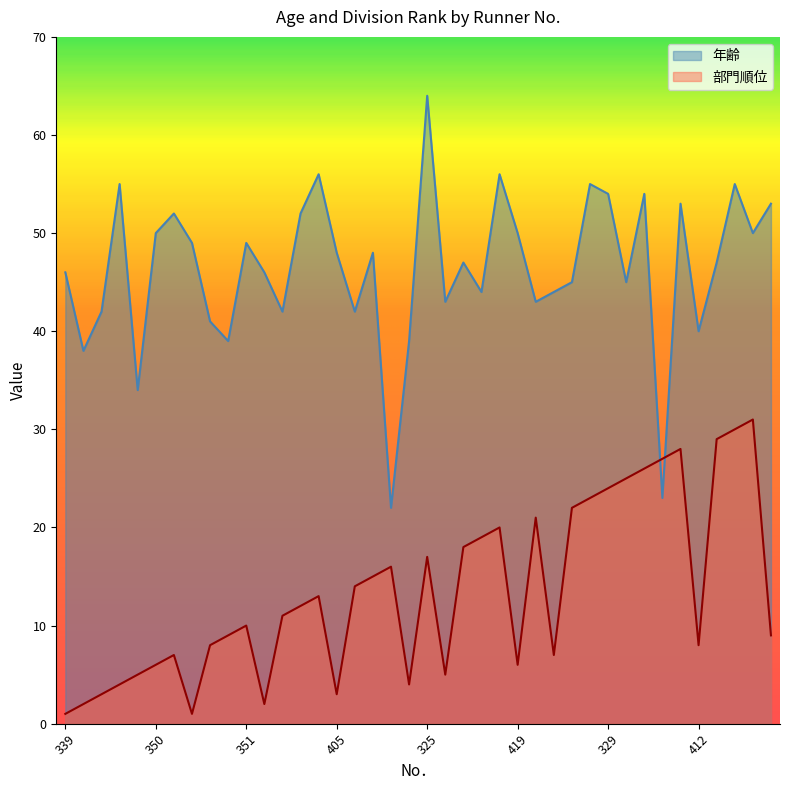

Reading left to right, transcribe all the data shown in this chart.

年齢: 339=46	356=38	360=42	306=55	323=34	350=50	324=52	421=49	312=41	328=39	351=49	418=46	309=42	342=52	308=56	405=48	311=42	346=48	368=22	401=39	325=64	402=43	363=47	320=44	318=56	419=50	341=43	411=44	348=45	354=55	329=54	313=45	304=54	364=23	349=53	412=40	333=47	344=55	336=50	403=53
部門順位: 339=1	356=2	360=3	306=4	323=5	350=6	324=7	421=1	312=8	328=9	351=10	418=2	309=11	342=12	308=13	405=3	311=14	346=15	368=16	401=4	325=17	402=5	363=18	320=19	318=20	419=6	341=21	411=7	348=22	354=23	329=24	313=25	304=26	364=27	349=28	412=8	333=29	344=30	336=31	403=9